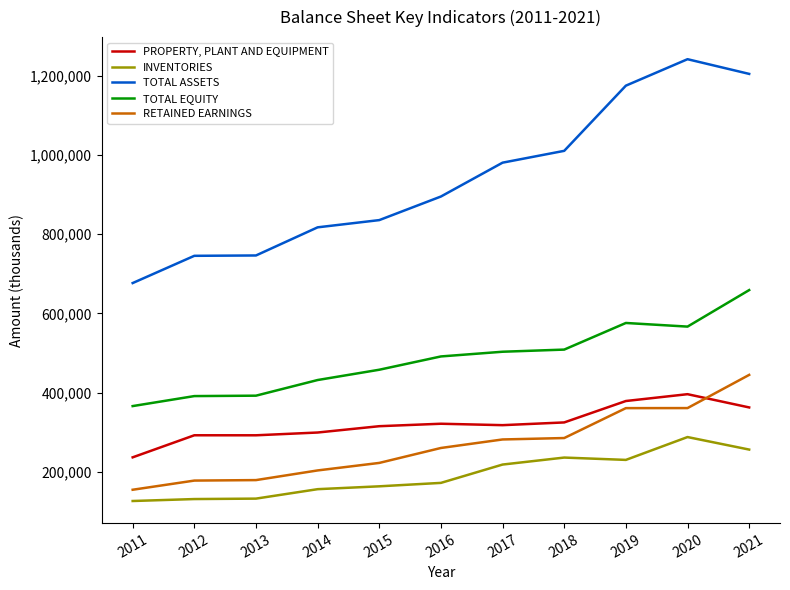

True or false: PROPERTY, PLANT AND EQUIPMENT and TOTAL ASSETS cross at least once.

False